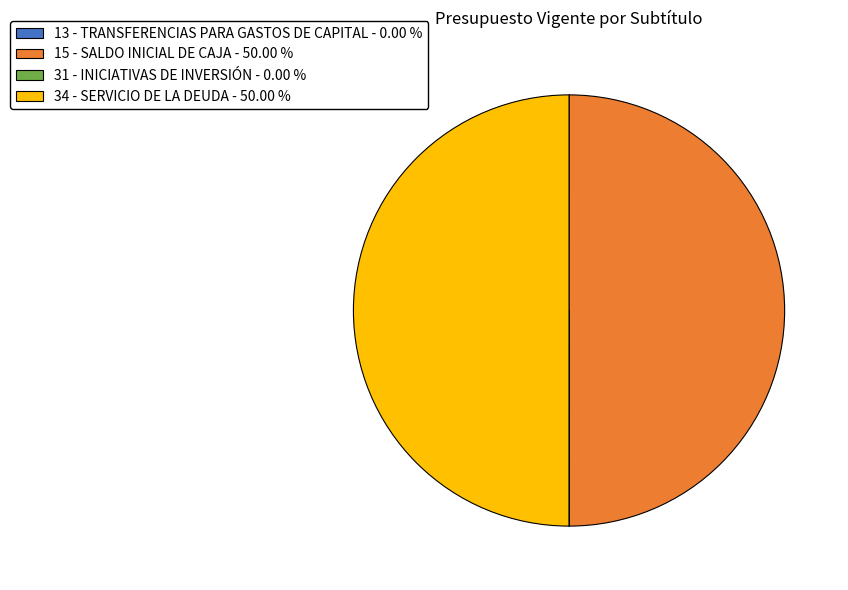

Is the sum of 34 - SERVICIO DE LA DEUDA - 50.00 % and 15 - SALDO INICIAL DE CAJA - 50.00 % greater than half?

Yes